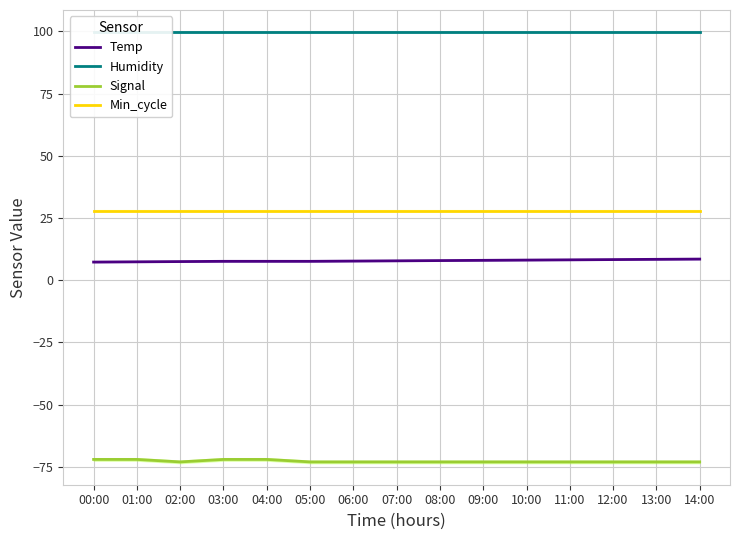

What is the total value across all series at 05:00?

62.5